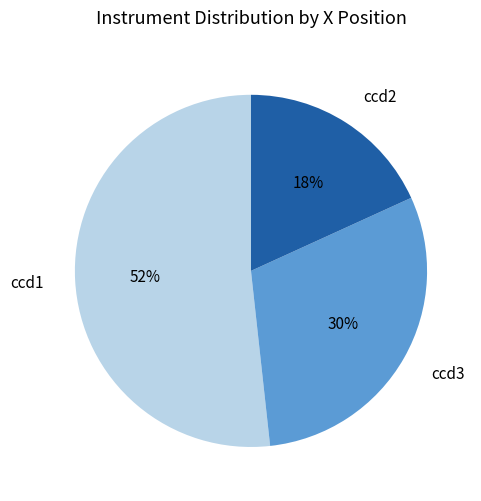

Which has a higher value, ccd3 or ccd1?

ccd1